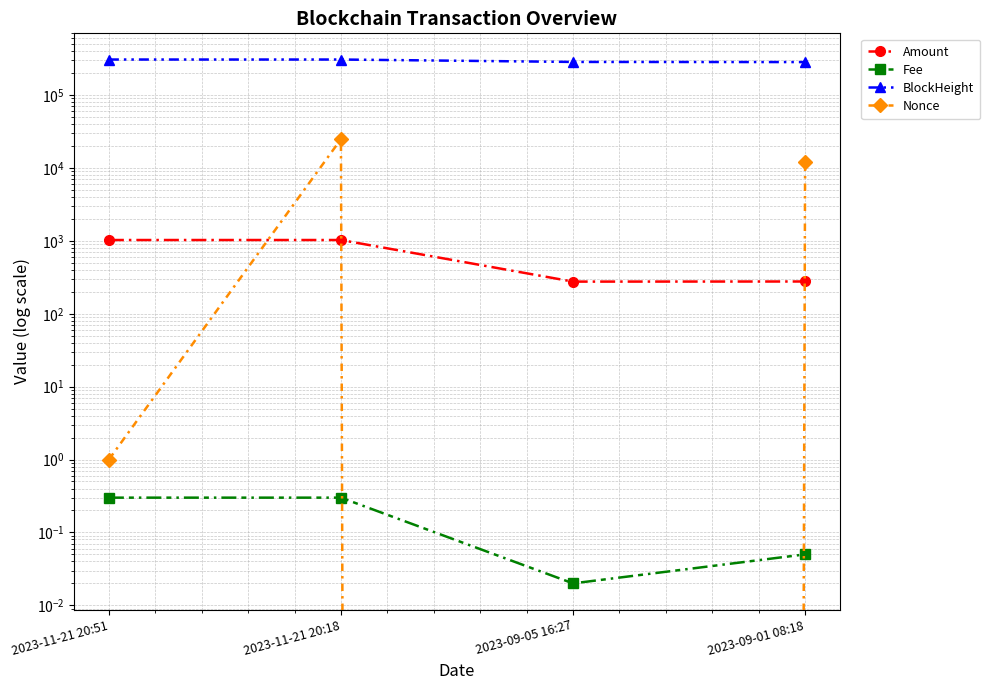

How many times do Fee and Nonce cross each other?

2